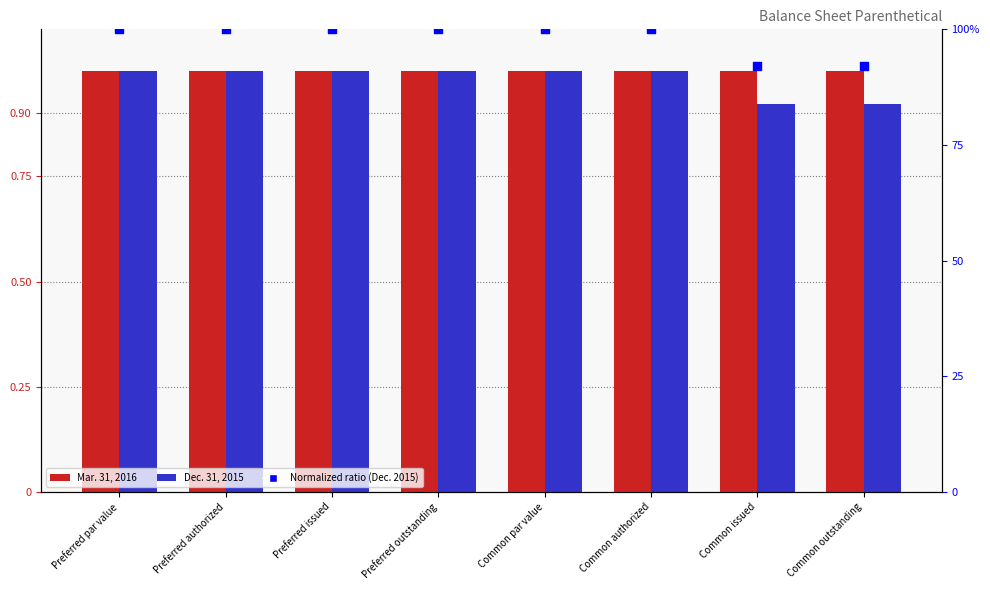

Which series reaches the maximum Y coordinate?

Mar. 31, 2016